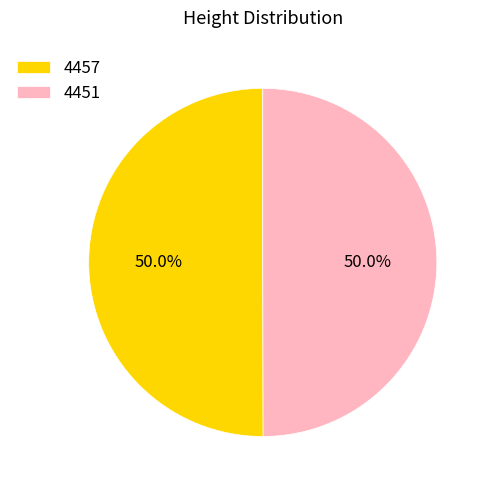

To the nearest percent, what percentage of the pie is 4451?

50%